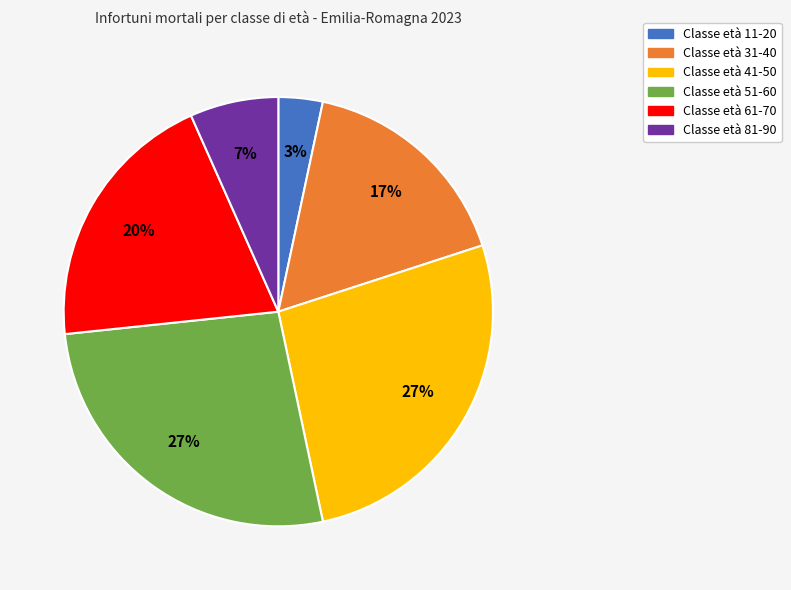

Does any single category account for the majority?

No